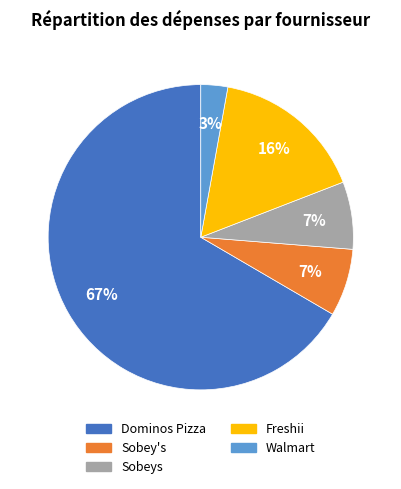

Is the sum of Sobeys and Walmart greater than half?

No